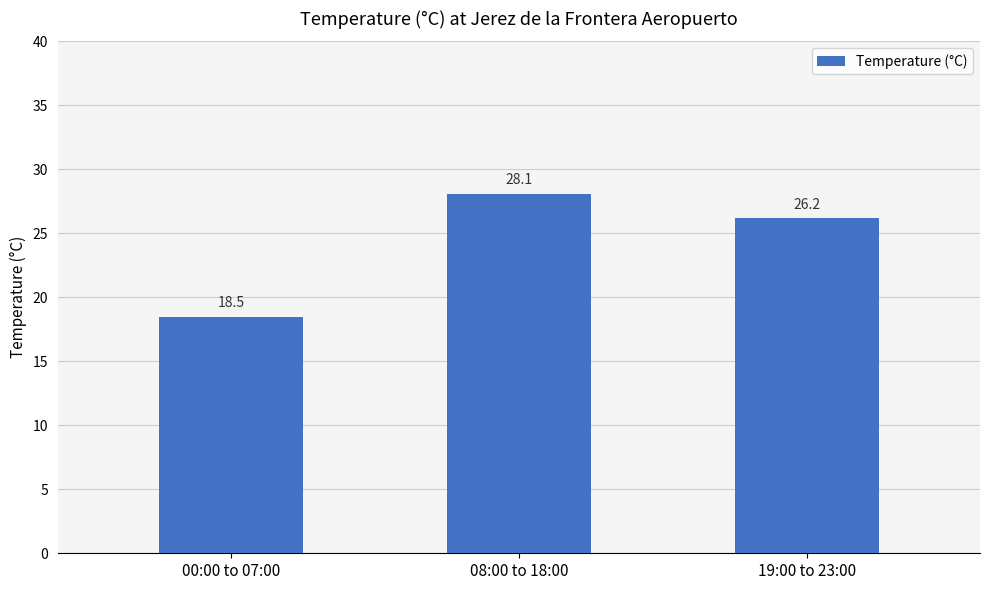

Which category has the highest value across all series?

08:00 to 18:00